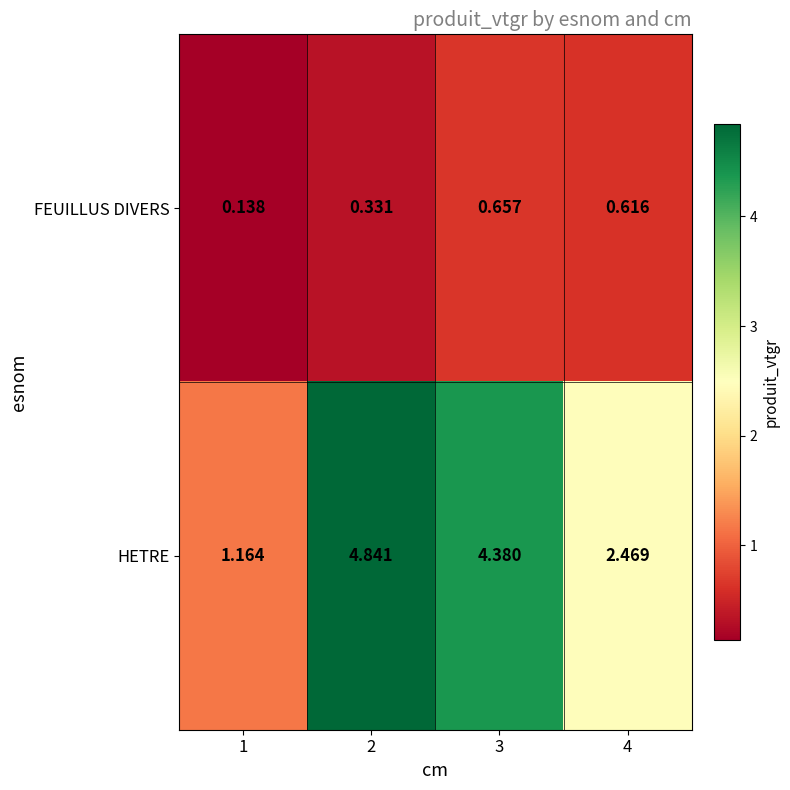

Which series changed the most between 1 and 4?

HETRE